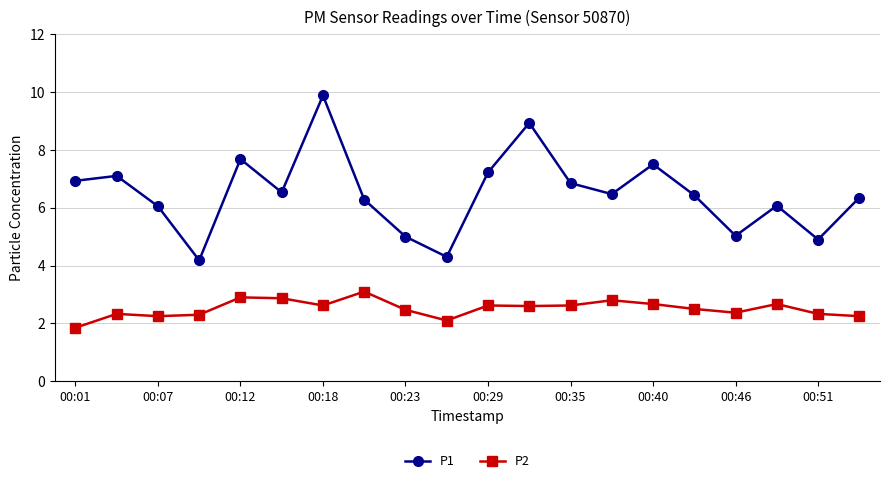

Rank the series by their average value, from highest to lowest.

P1, P2